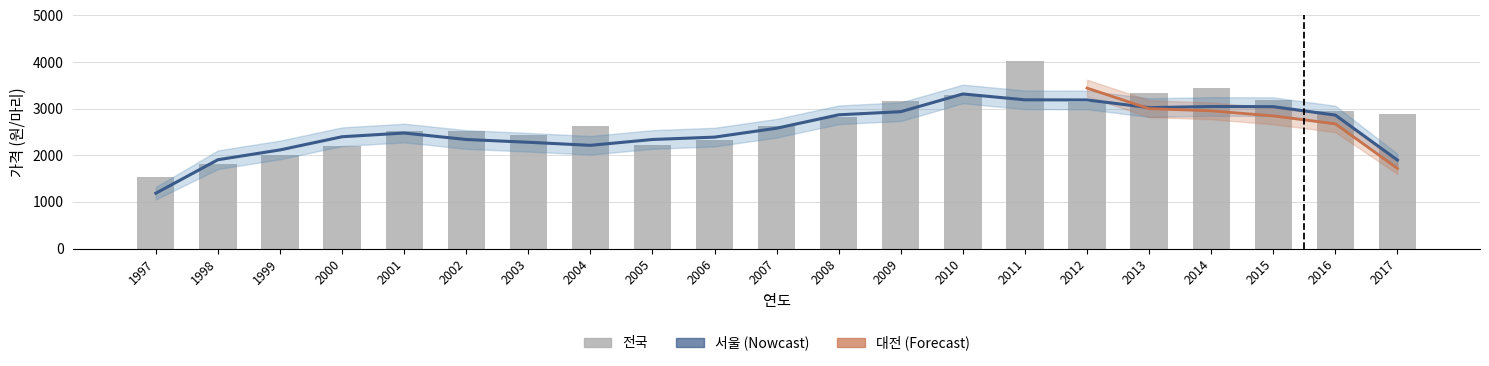

At how many categories does at least one series exceed 2066?

19